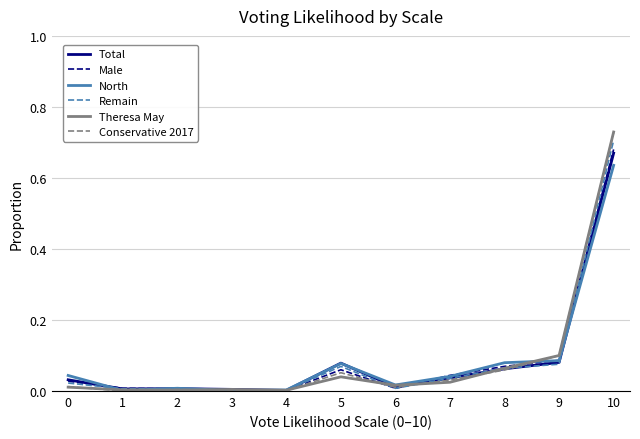

At which category does the chart reach its peak across all series?

10